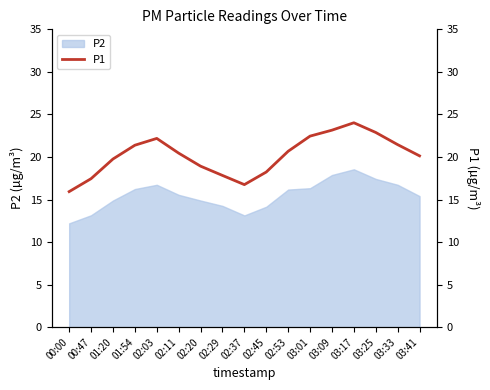

What is the difference between the maximum and second lowest values?

7.3